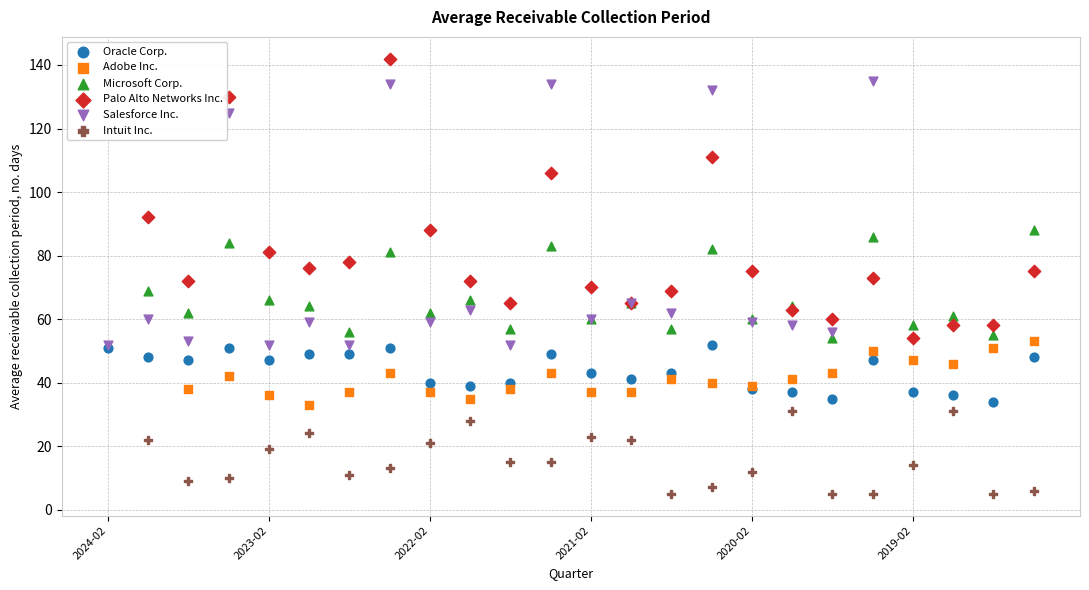

Which series reaches the minimum Y coordinate?

Intuit Inc.